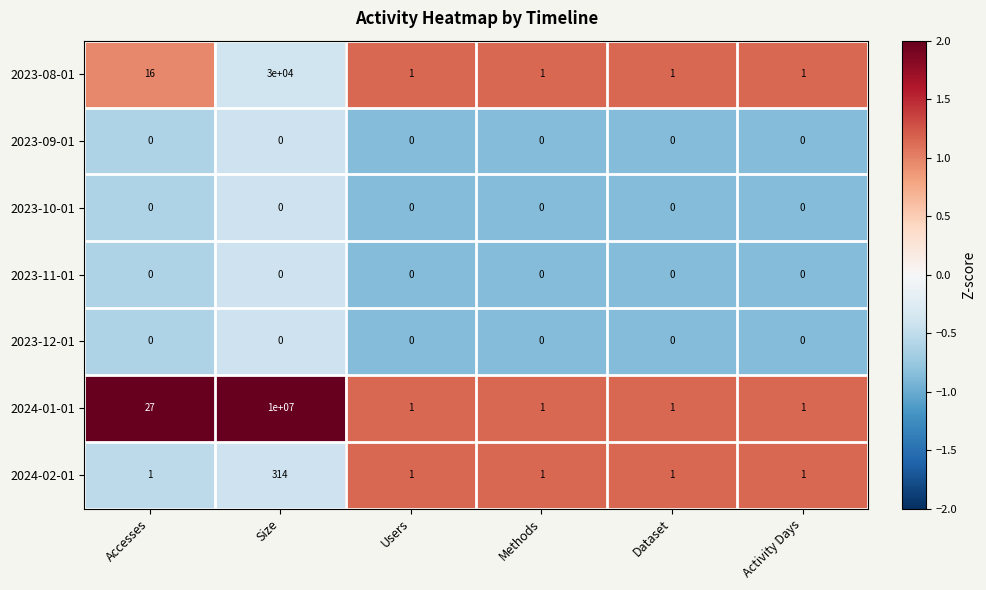

At which category is the sum across all series the highest?

Size